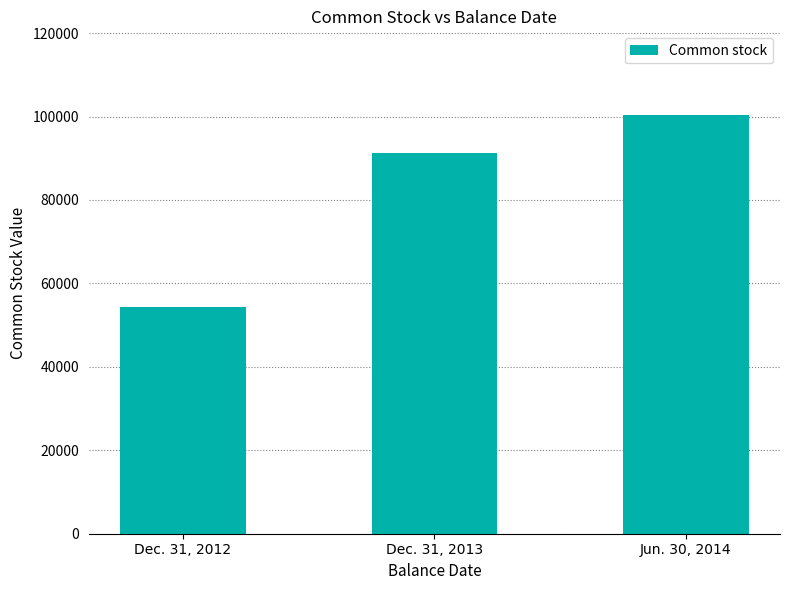

What value does the data have at Dec. 31, 2012, to the nearest 50?

54300